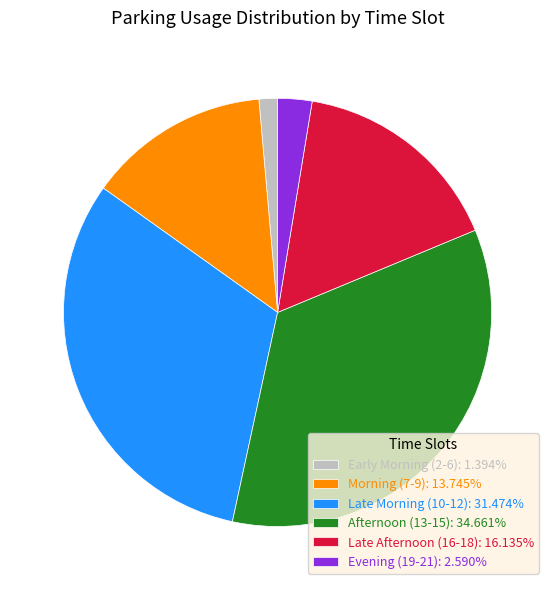

Combined, do Evening (19-21): 2.590% and Morning (7-9): 13.745% account for over 50%?

No